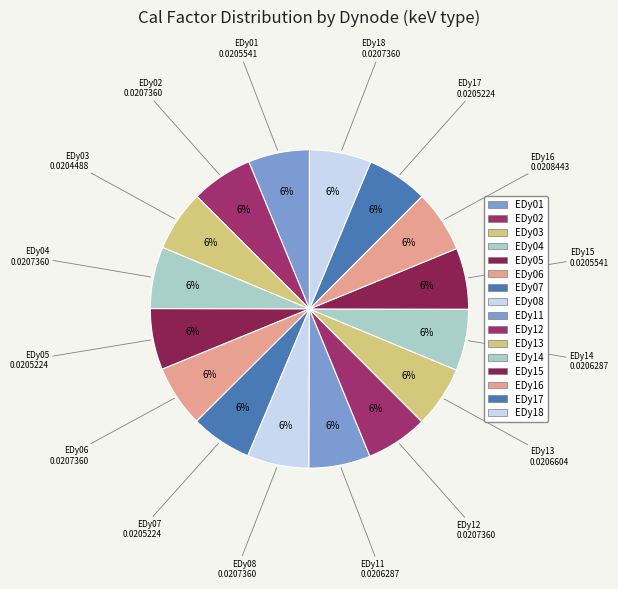

Count the number of slices in the pie.

16